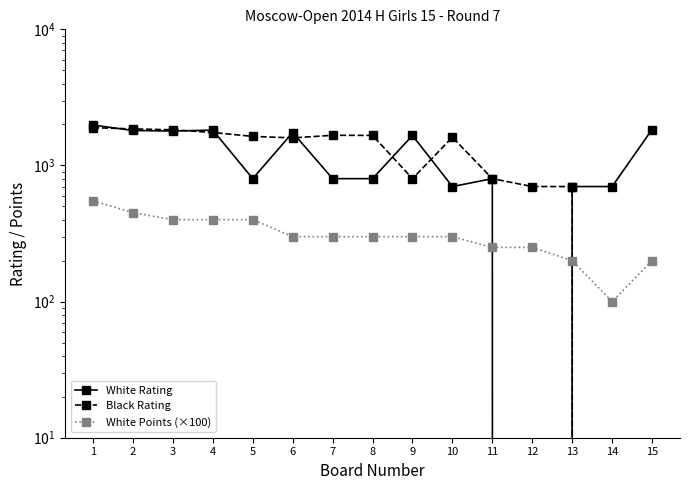

What is the difference between the maximum and minimum values in the White Points (×100) series?

450